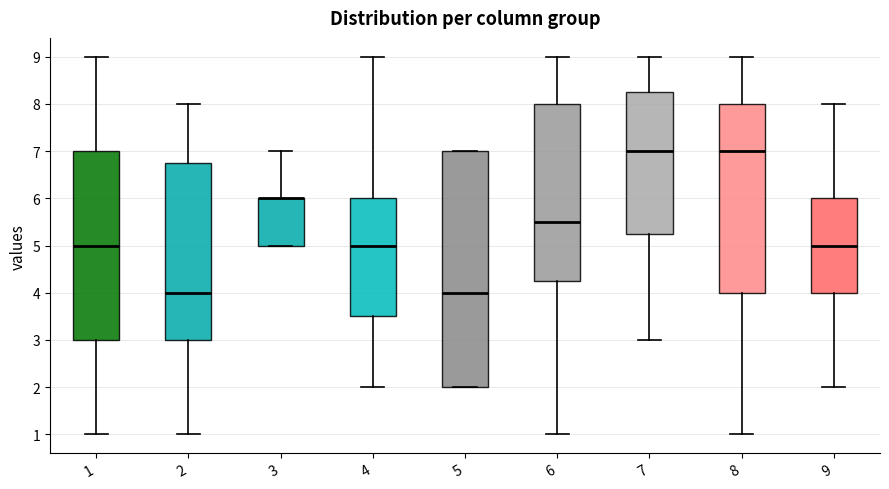

Reading left to right, read every box against the y-axis: the position of its median line, the range the box covers, and the ends of its whiskers. The values are not printed on the chart, so give them approximately, as read against the axis.

1: median 5.0, box 3.0 to 7.0, whiskers 1.0 to 9.0
2: median 4.0, box 3.0 to 6.8, whiskers 1.0 to 8.0
3: median 6.0 (drawn on the box's upper edge), box 5.0 to 6.0, whiskers 5.0 to 7.0
4: median 5.0, box 3.5 to 6.0, whiskers 2.0 to 9.0
5: median 4.0, box 2.0 to 7.0, whiskers 2.0 to 7.0
6: median 5.5, box 4.3 to 8.0, whiskers 1.0 to 9.0
7: median 7.0, box 5.3 to 8.3, whiskers 3.0 to 9.0
8: median 7.0, box 4.0 to 8.0, whiskers 1.0 to 9.0
9: median 5.0, box 4.0 to 6.0, whiskers 2.0 to 8.0